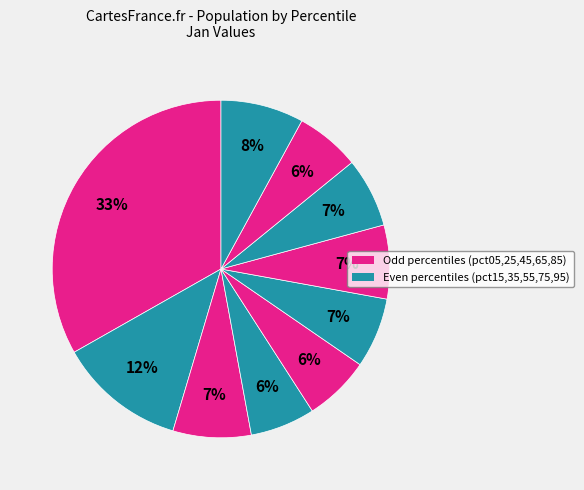

Is there a majority slice in this chart?

No